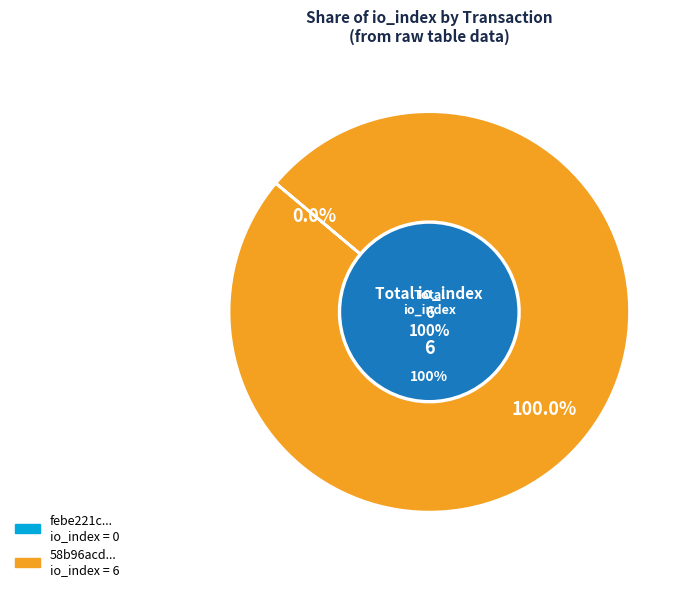

What is the change in value from tx_hash_0 to tx_hash_1?

+6